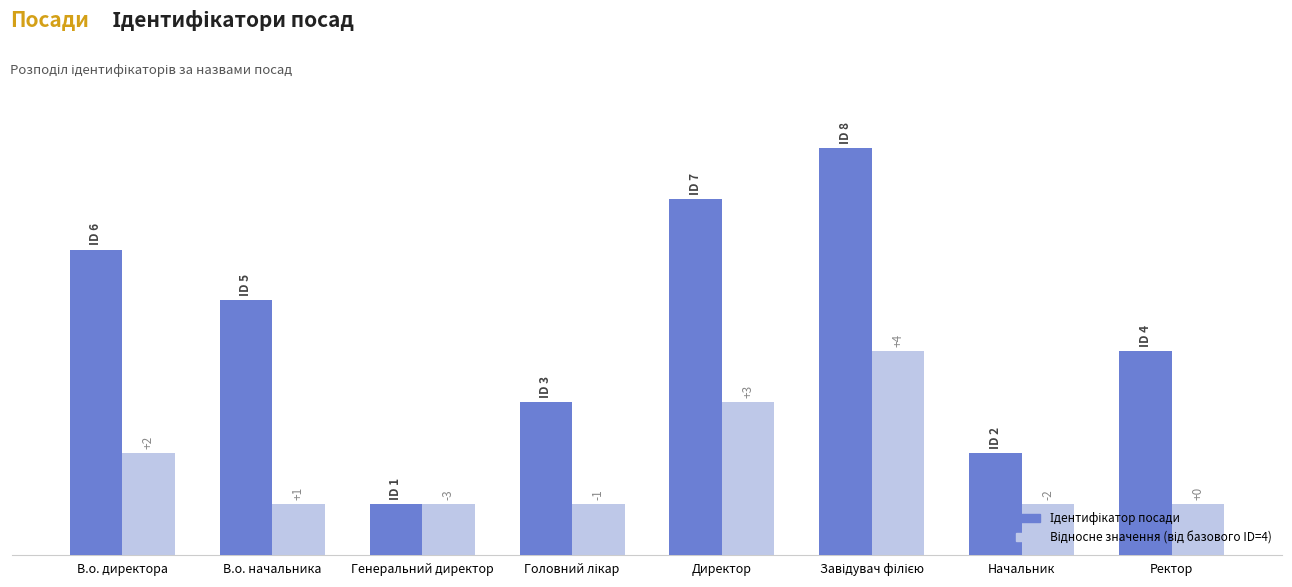

Does the chart contain stacked bars?

No